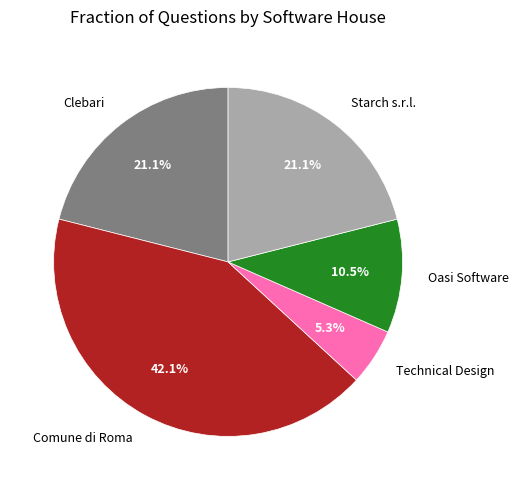

To the nearest percent, what is the difference between the largest and smallest slice percentages?

37%